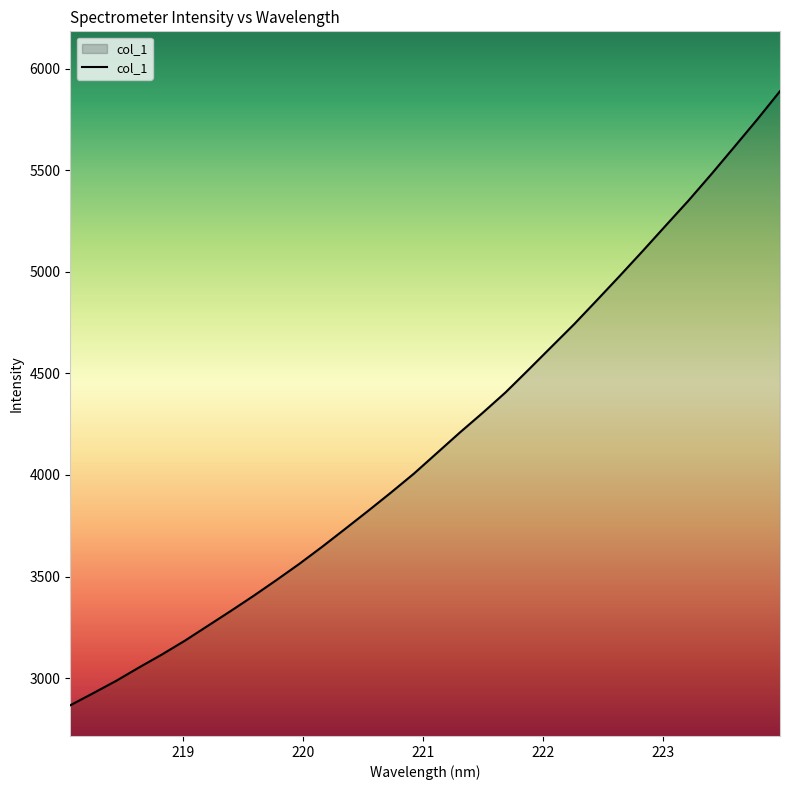

What is the greatest value displayed?

5888.9